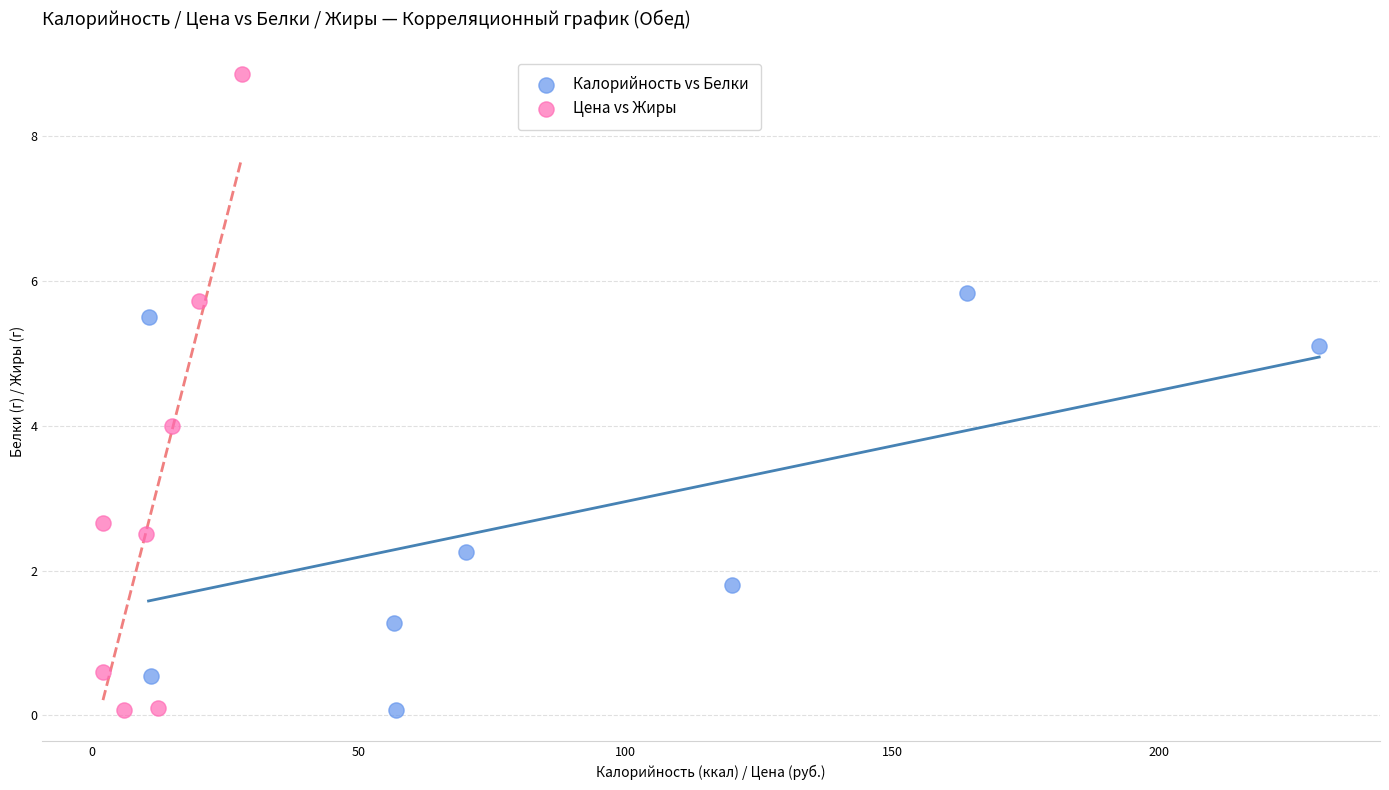

Which series has the widest spread of Y values?

Цена vs Жиры